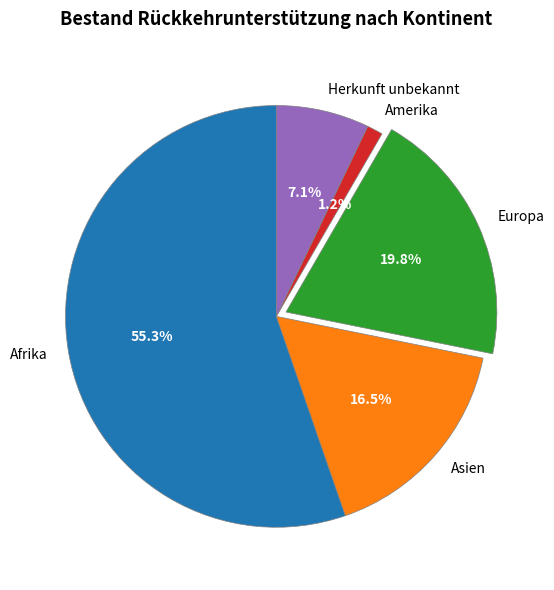

Which category has the biggest portion of the pie?

Afrika